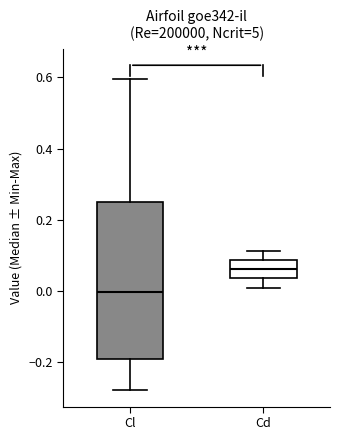

Which box's median line is the lowest?

Cl